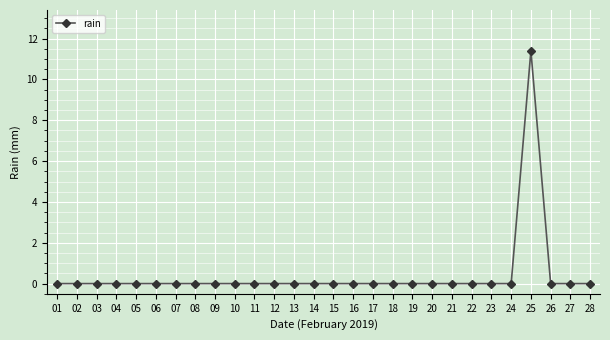

The chart shows a value of -4.8 at 04. True or false?

False